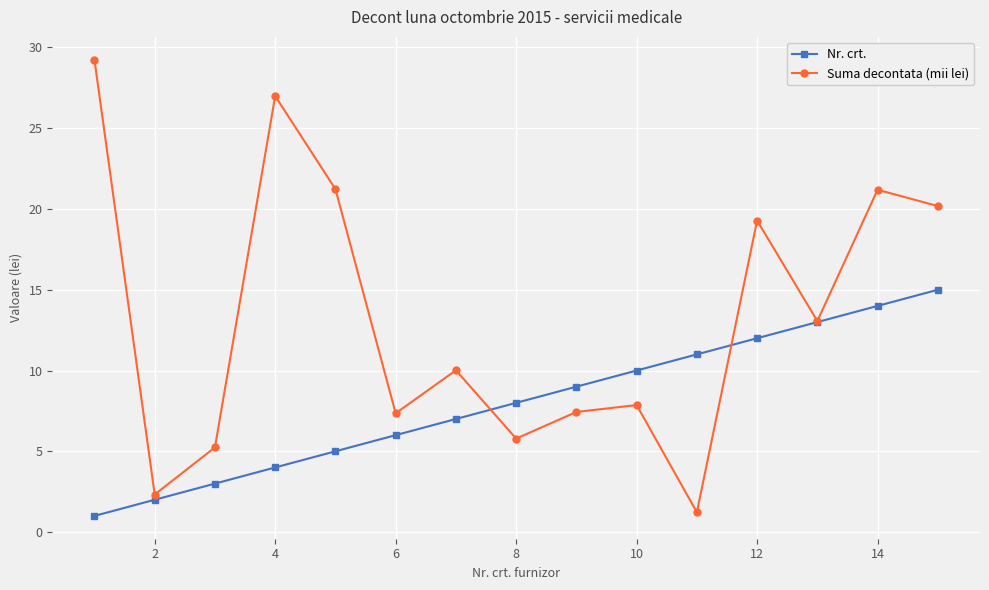

How many lines are shown in the chart?

2